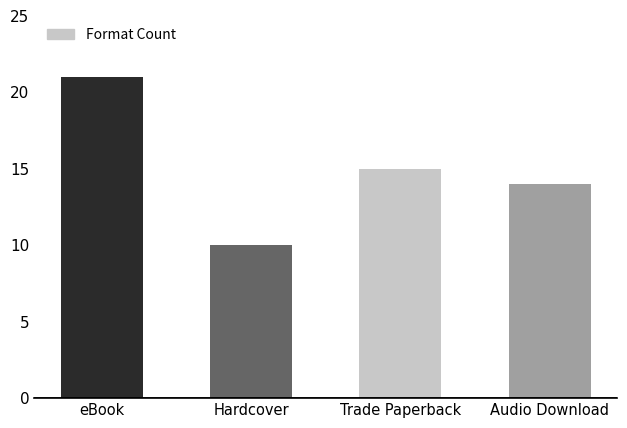

How many series are shown in this chart?

1